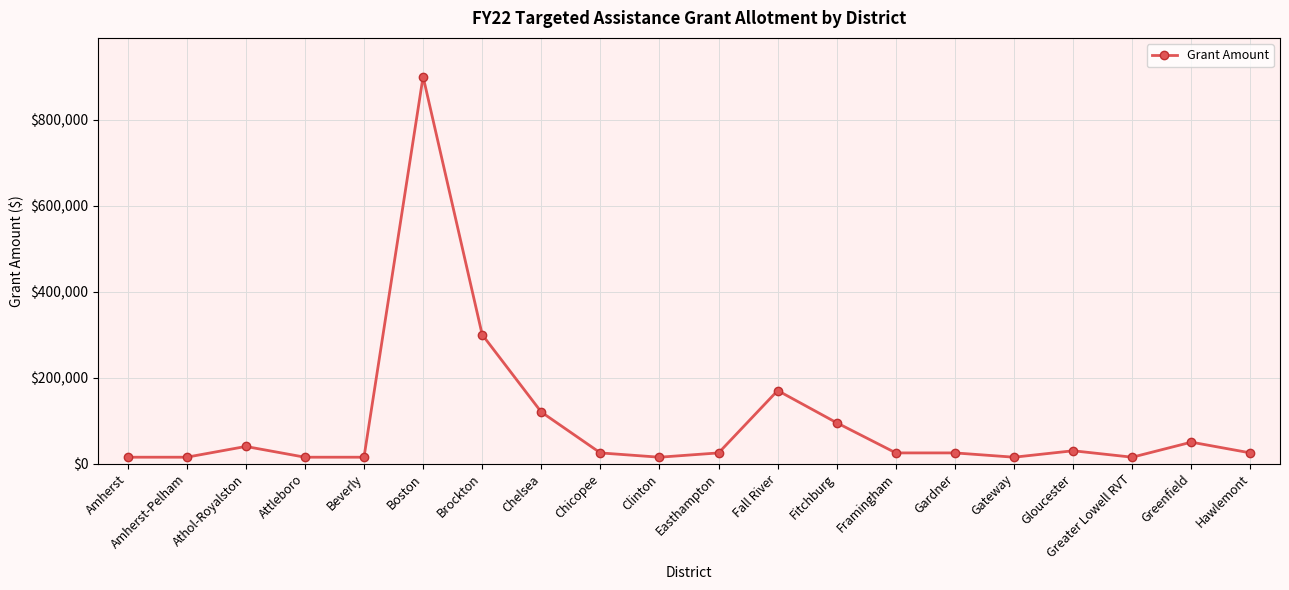

How many data points are less than 25000?

7